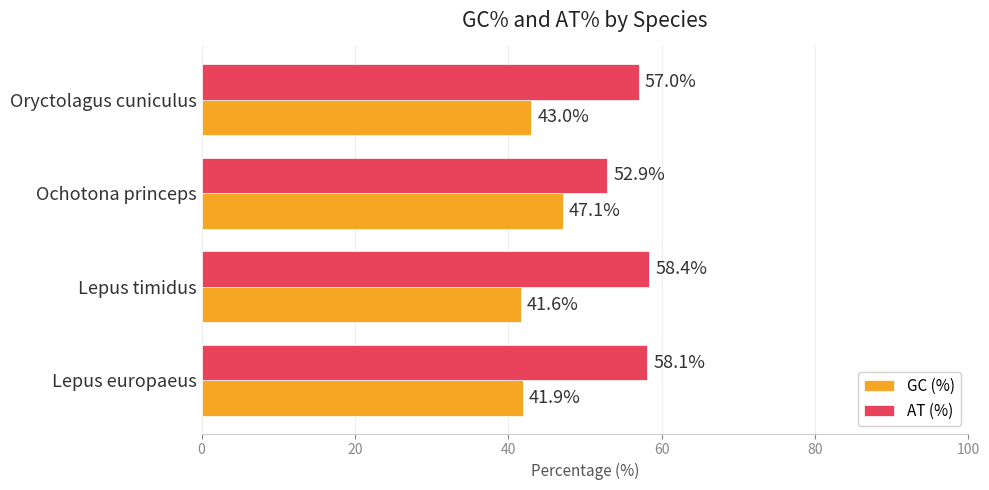

What is the sum of the GC (%) values at Lepus timidus and Lepus europaeus?

83.5